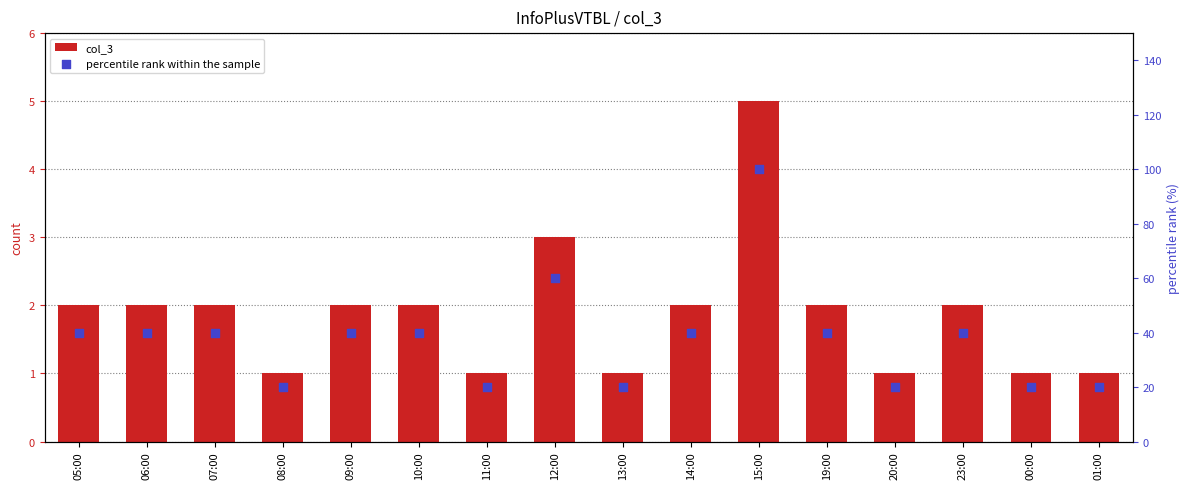

Which series has the largest total across all categories?

percentile rank within the sample